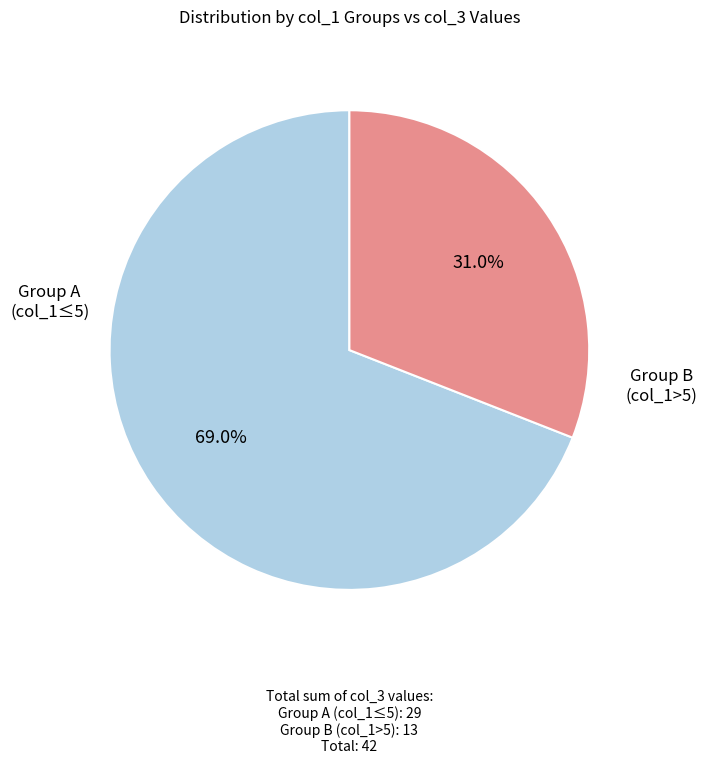

Does any single category account for the majority?

Yes